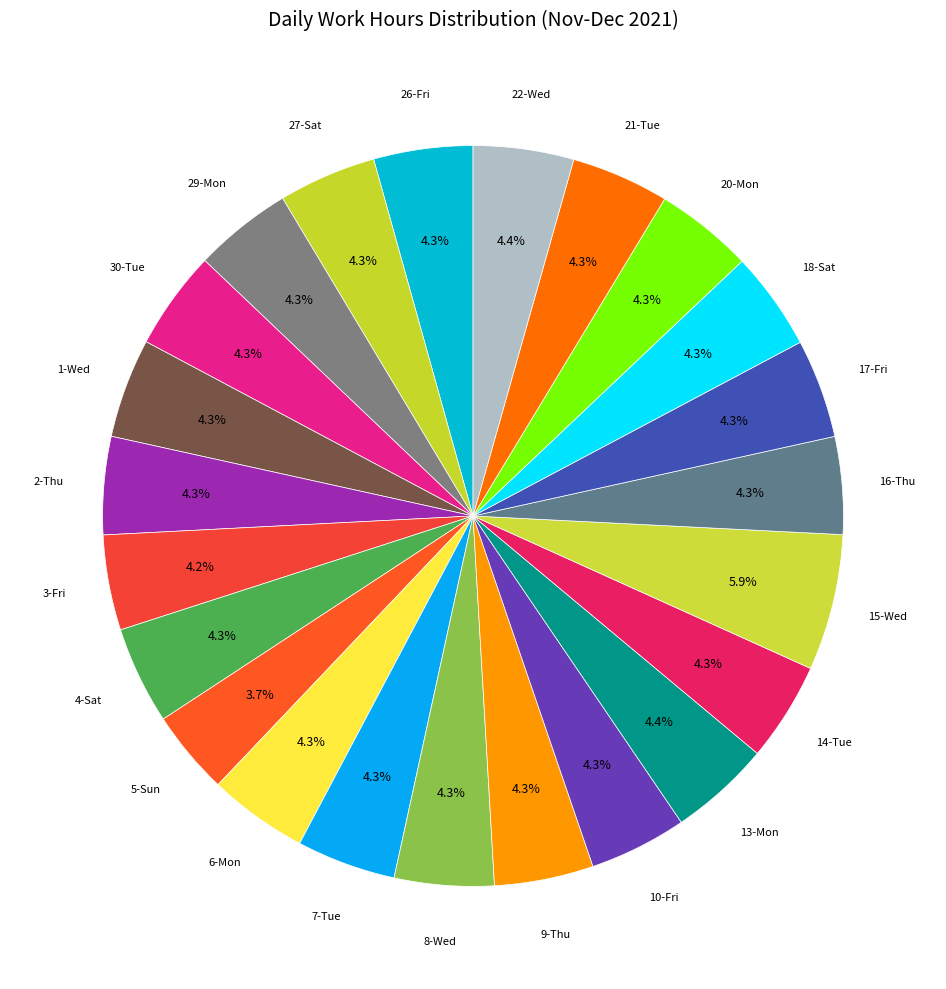

How many slices are in this pie chart?

23